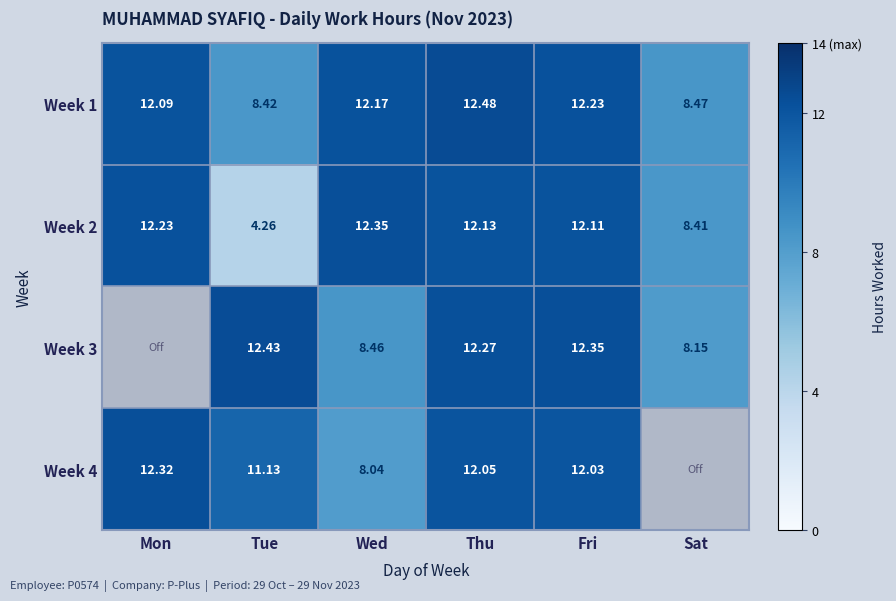

List the labels in order of Week 1 value, largest first.

Thu, Fri, Wed, Mon, Sat, Tue